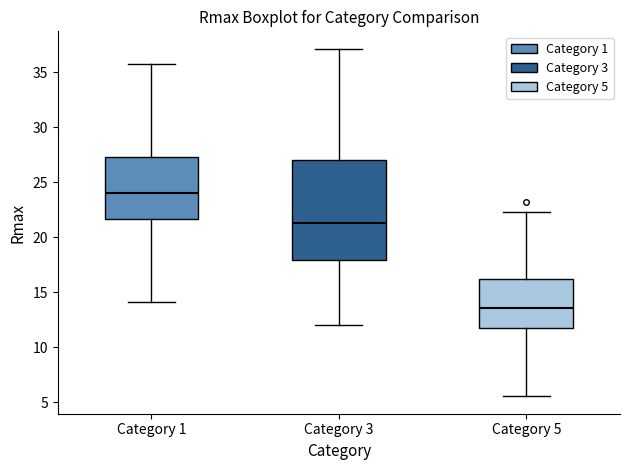

Where is the upper edge of the box for Category 3 on the y-axis? The values are not printed on the chart, so give them approximately, as read against the axis.

27.0